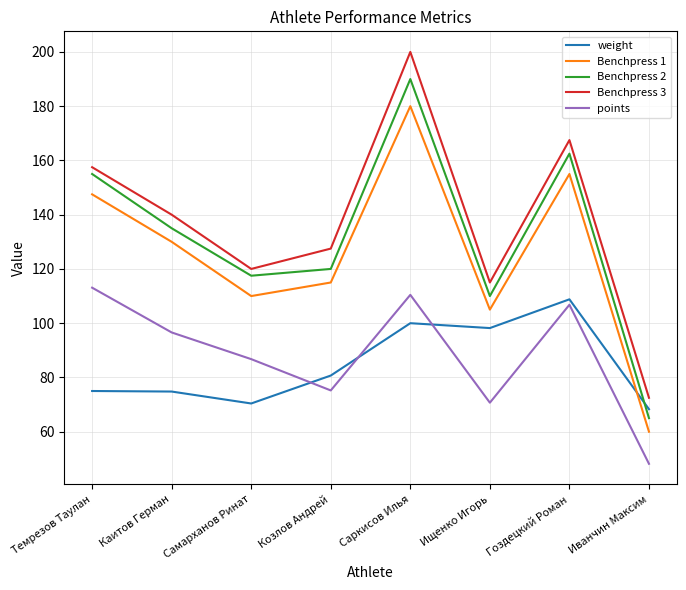

What position from the left is Саркисов Илья?

5